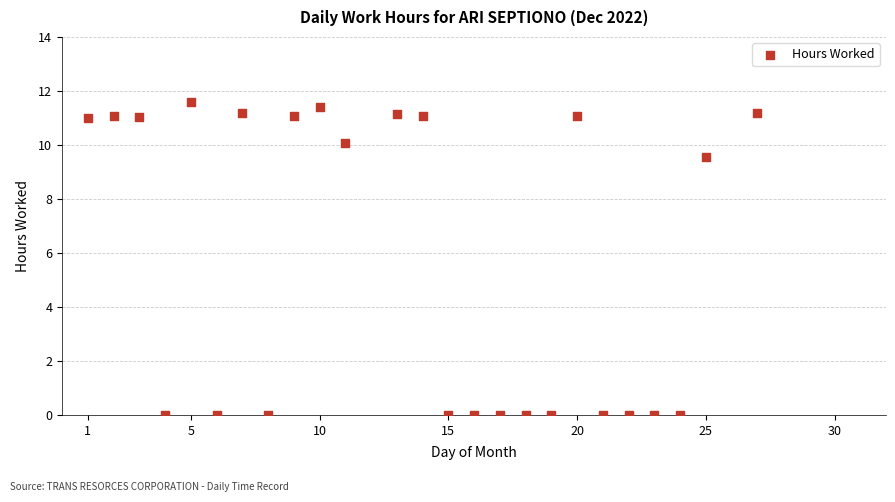

What Y value in the scatter plot is closest to 5?

9.6